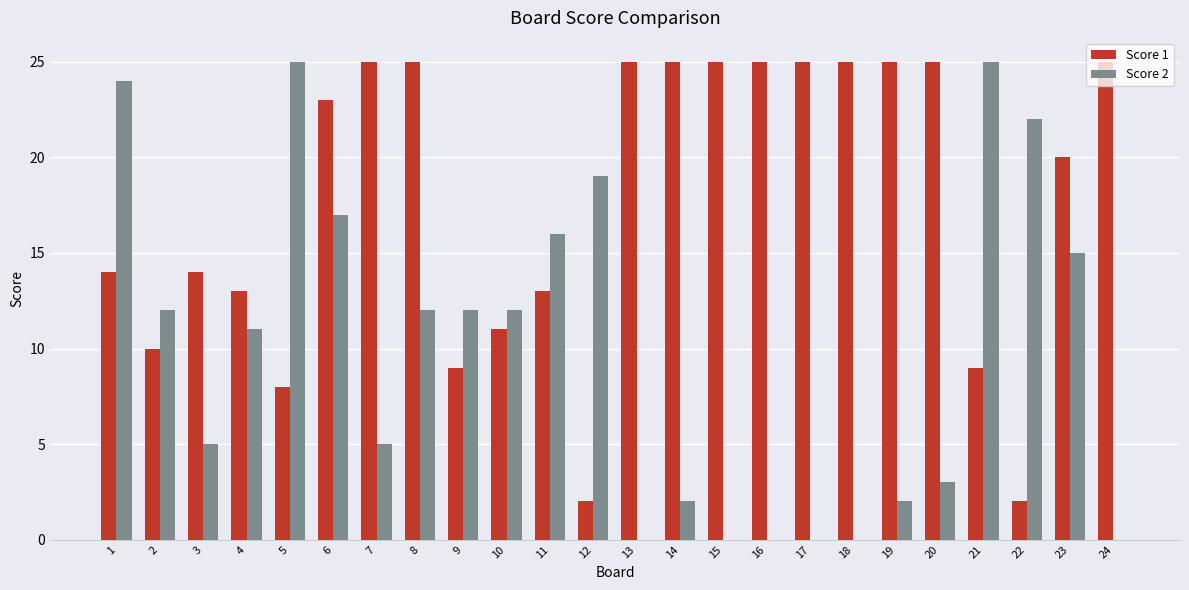

Reading left to right, transcribe all the data shown in this chart.

Score 1: 1=14	2=10	3=14	4=13	5=8	6=23	7=25	8=25	9=9	10=11	11=13	12=2	13=25	14=25	15=25	16=25	17=25	18=25	19=25	20=25	21=9	22=2	23=20	24=25
Score 2: 1=24	2=12	3=5	4=11	5=25	6=17	7=5	8=12	9=12	10=12	11=16	12=19	13=0	14=2	15=0	16=0	17=0	18=0	19=2	20=3	21=25	22=22	23=15	24=0